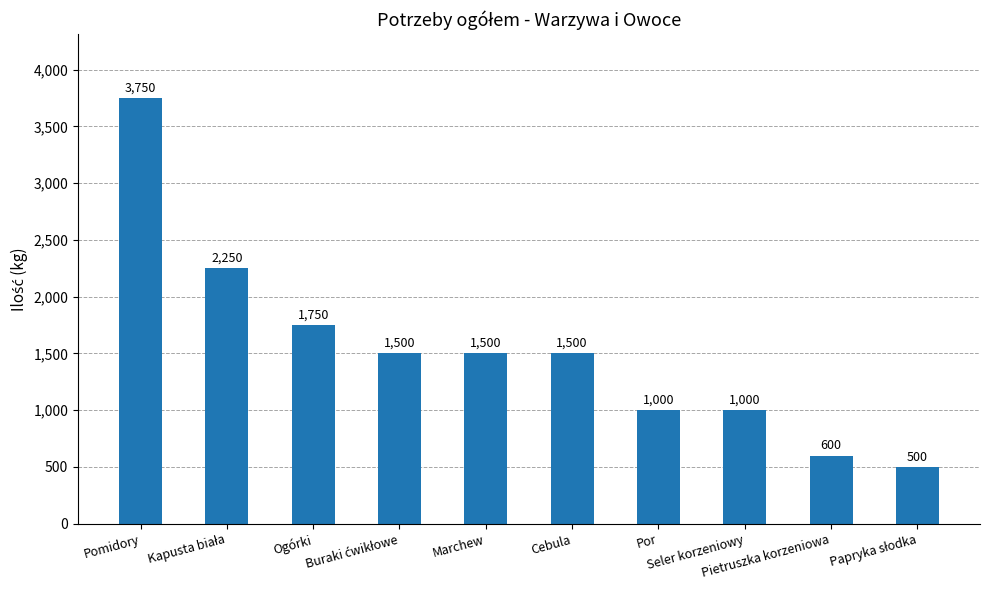

What is the value of the 6th bar from the left?

1500